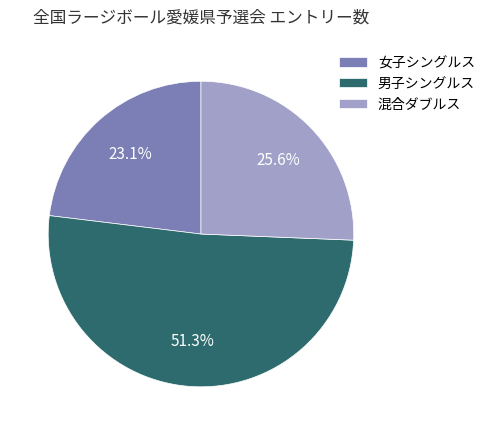

Is there a majority slice in this chart?

Yes